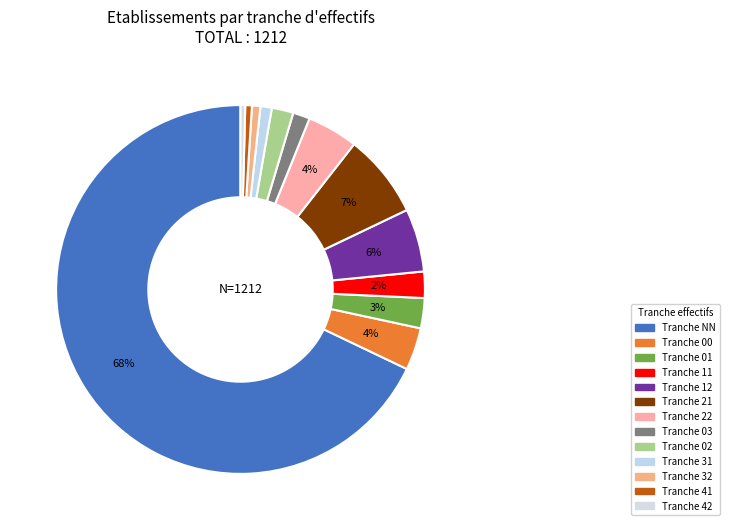

How many slices are in this pie chart?

13